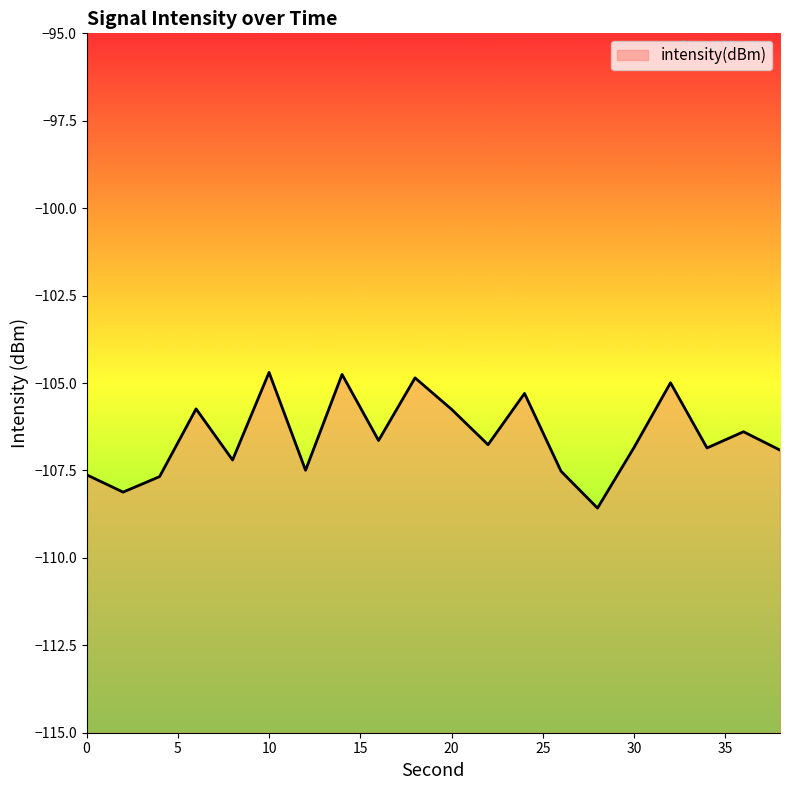

Does the chart have visible grid lines?

No